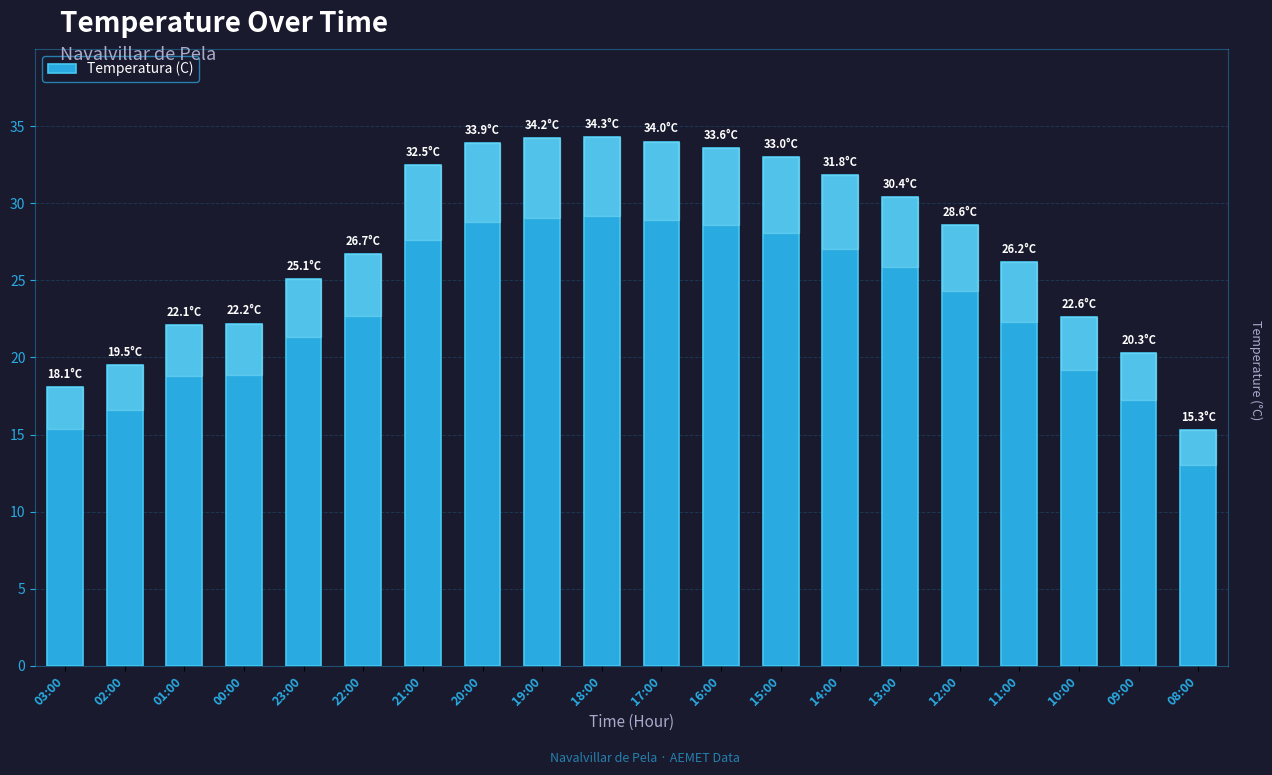

Count the number of categories in the chart.

20